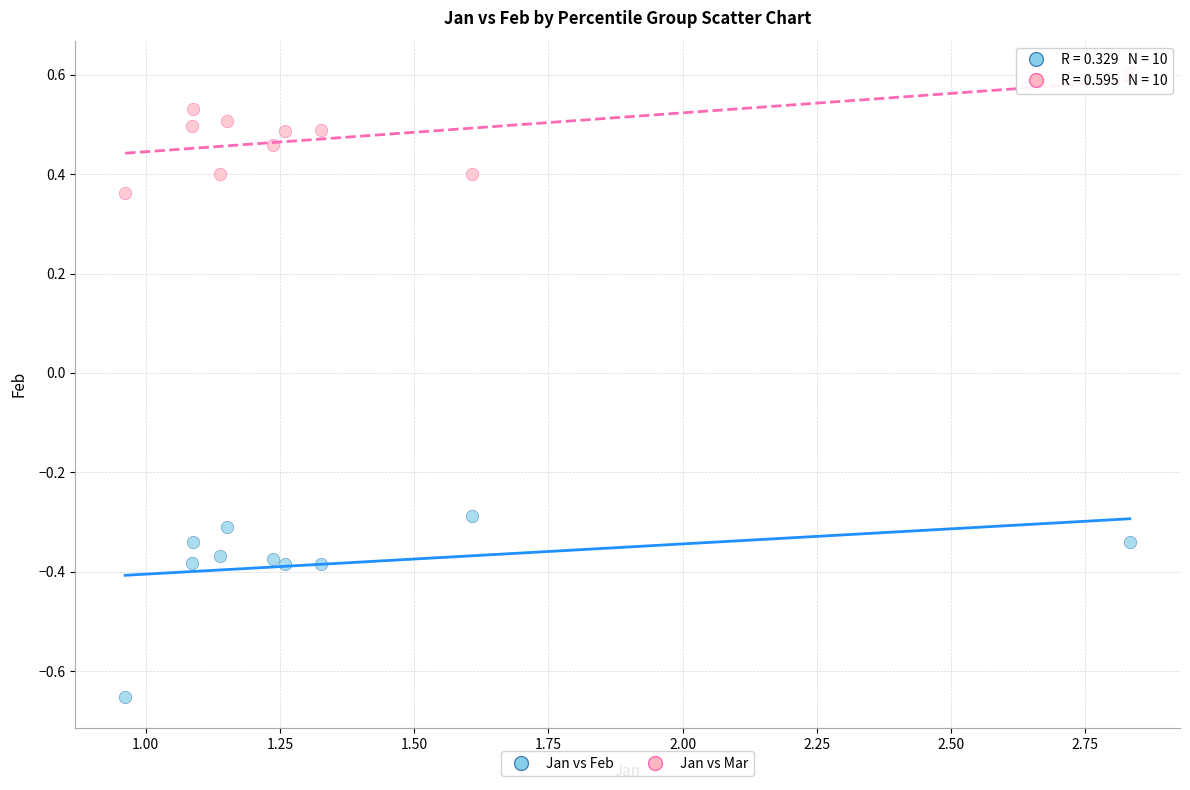

Across all data points, what is the range of X values (max minus min)?

1.9